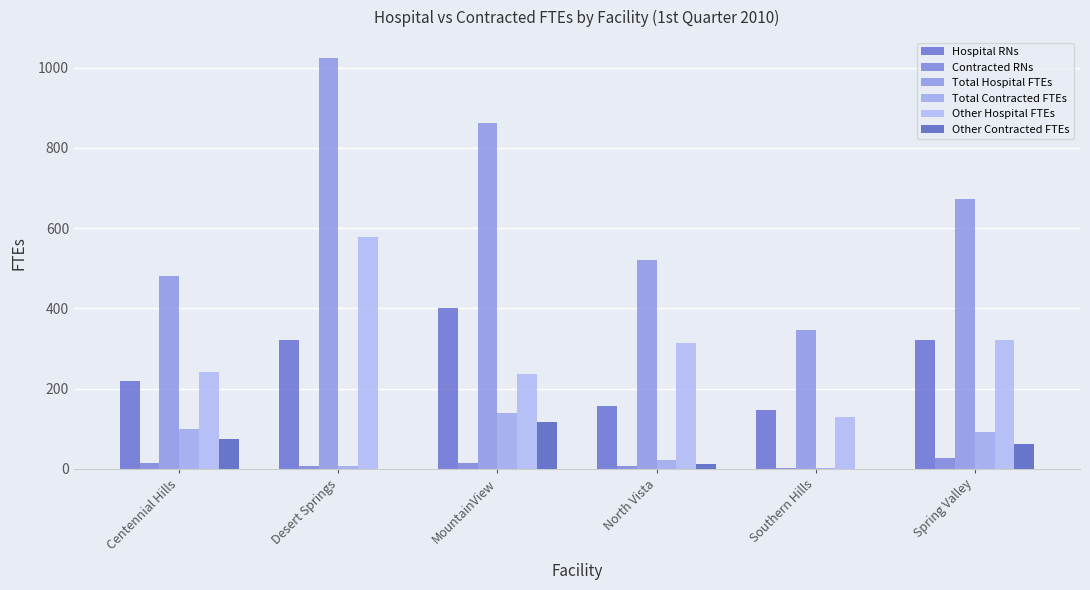

What is the difference between the Total Contracted FTEs values at MountainView and Southern Hills?

136.5